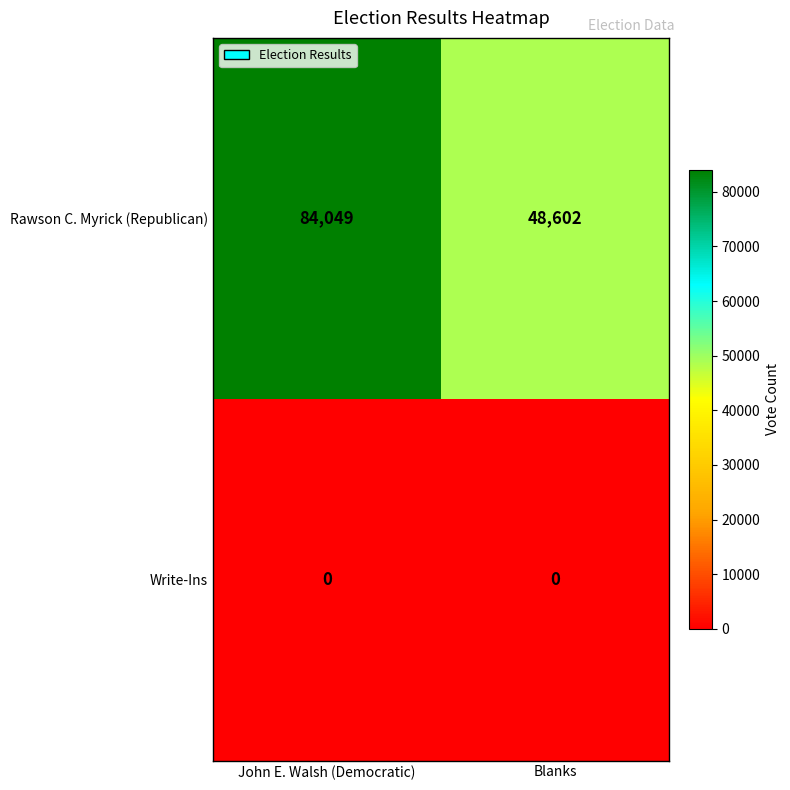

Reading left to right, list all the values displayed in this chart.

Rawson C. Myrick (Republican): John E. Walsh (Democratic)=84049	Blanks=48602
Write-Ins: John E. Walsh (Democratic)=0	Blanks=0